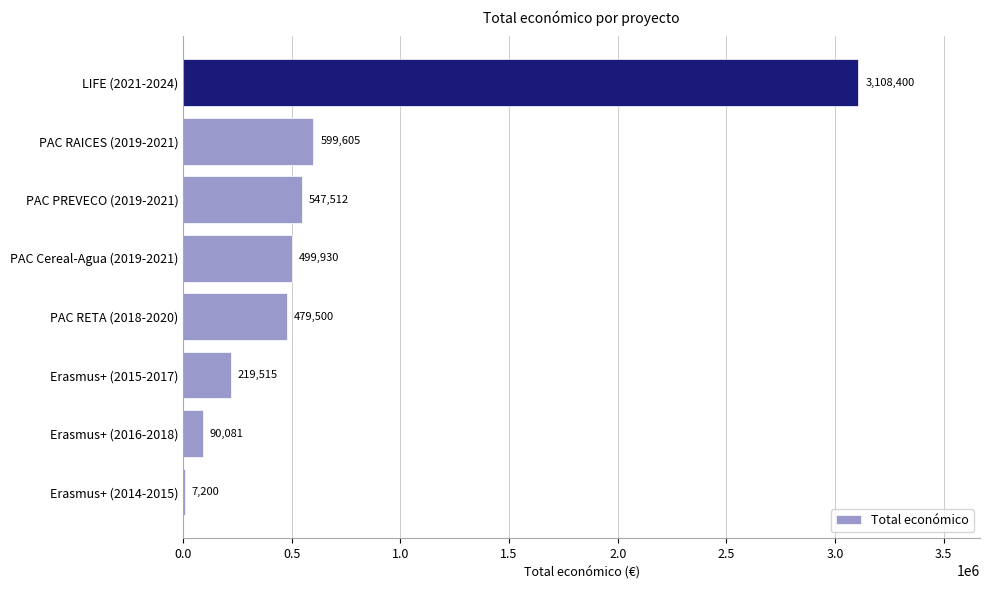

Reading bottom to top, extract all data points from this chart.

Erasmus+ (2014-2015)=7200	Erasmus+ (2016-2018)=90081	Erasmus+ (2015-2017)=219515	PAC RETA (2018-2020)=479500	PAC Cereal-Agua (2019-2021)=499930	PAC PREVECO (2019-2021)=547512	PAC RAICES (2019-2021)=599605	LIFE (2021-2024)=3108400